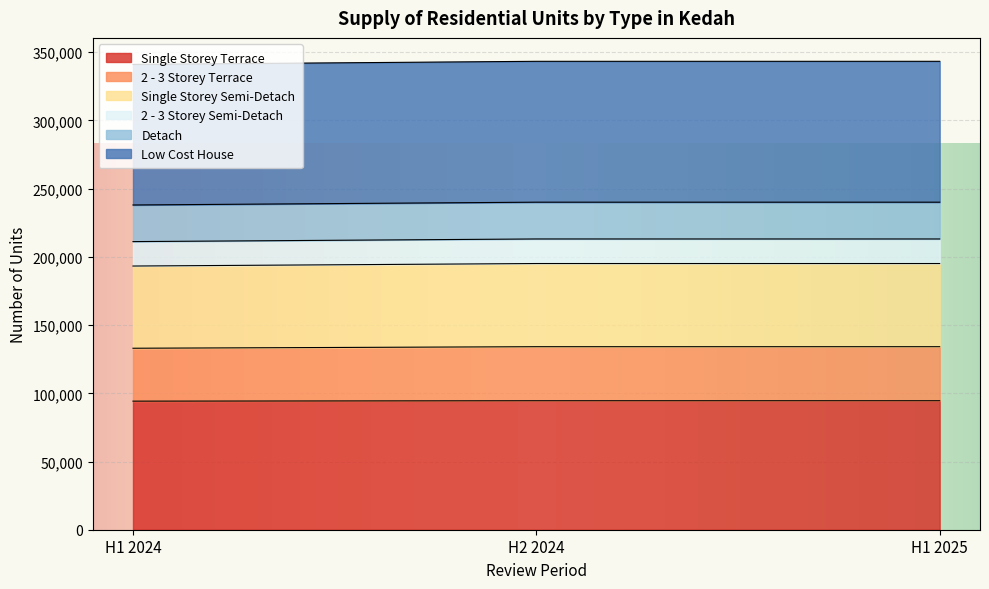

What is the total value across all series at H1 2025?

343371